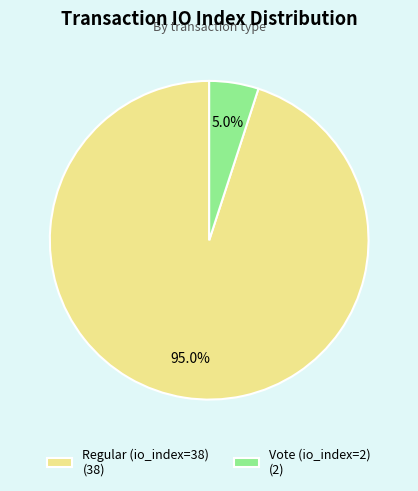

What is the total percentage of Vote (io_index=2) and Regular (io_index=38)?

100.0%